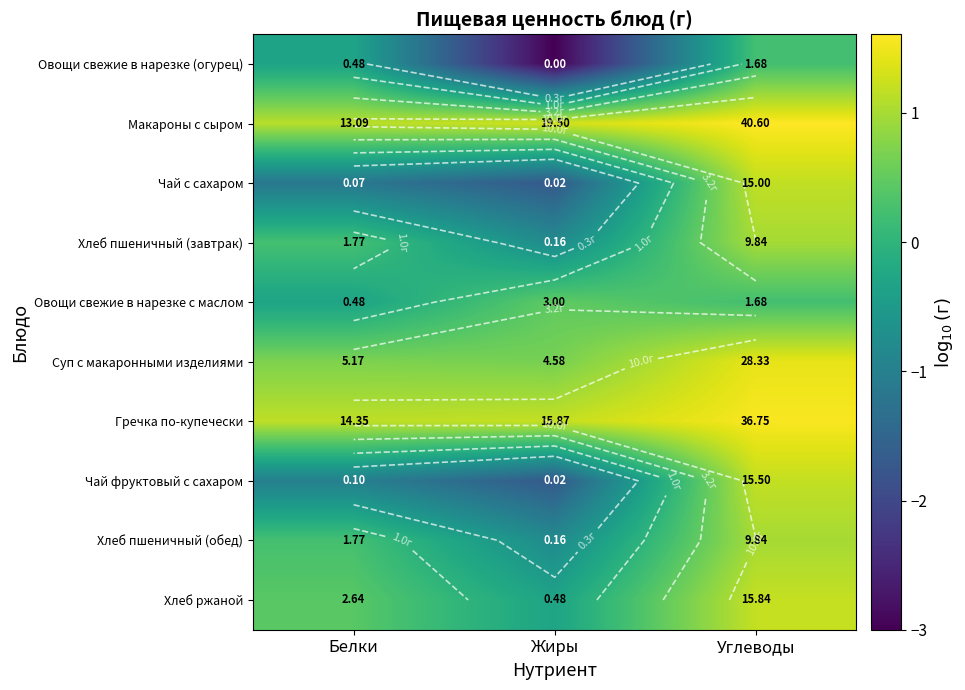

Between Белки and Углеводы, which is larger?

Углеводы